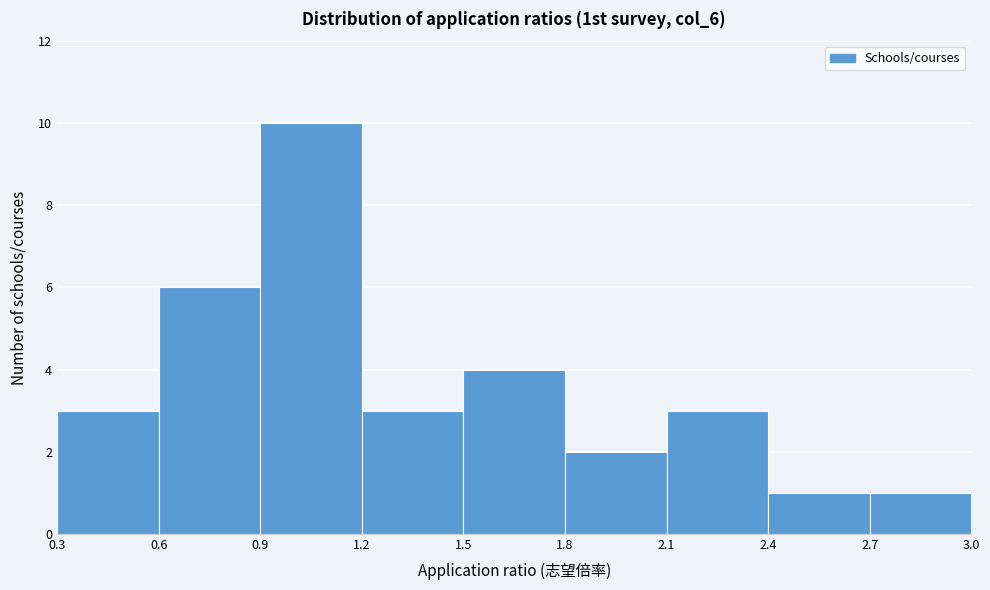

Reading left to right, transcribe this chart: for each bar, give the range it covers on the x-axis and its height. The values are not printed on the chart, so give them approximately, as read against the axis.

0.3 to 0.6: 3
0.6 to 0.9: 6
0.9 to 1.2: 10
1.2 to 1.5: 3
1.5 to 1.8: 4
1.8 to 2.1: 2
2.1 to 2.4: 3
2.4 to 2.7: 1
2.7 to 3.0: 1